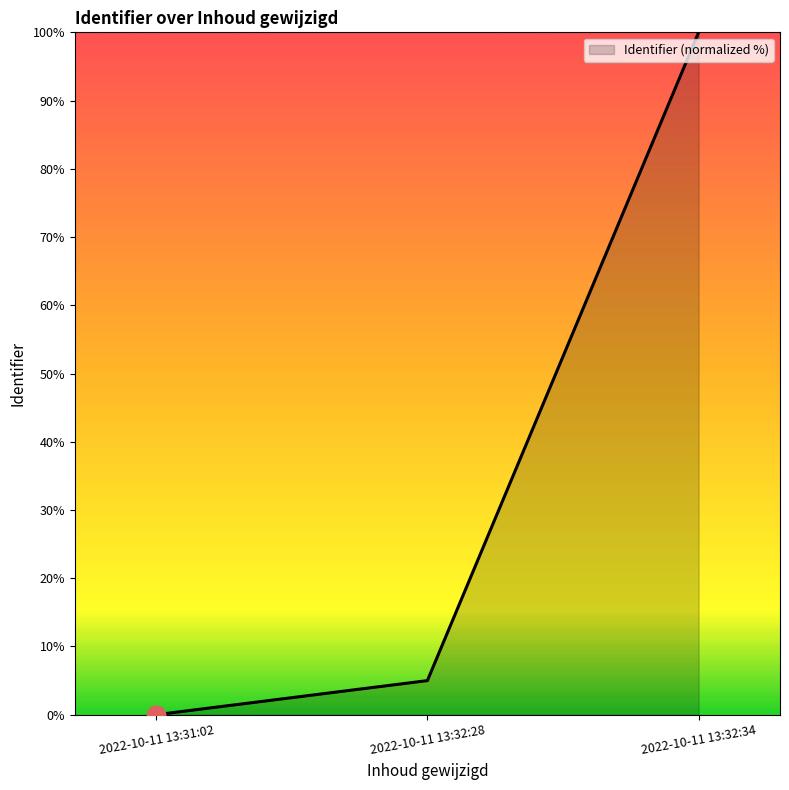

What is the ratio of the value at 2022-10-11 13:32:34 to the value at 2022-10-11 13:32:28?

20.0